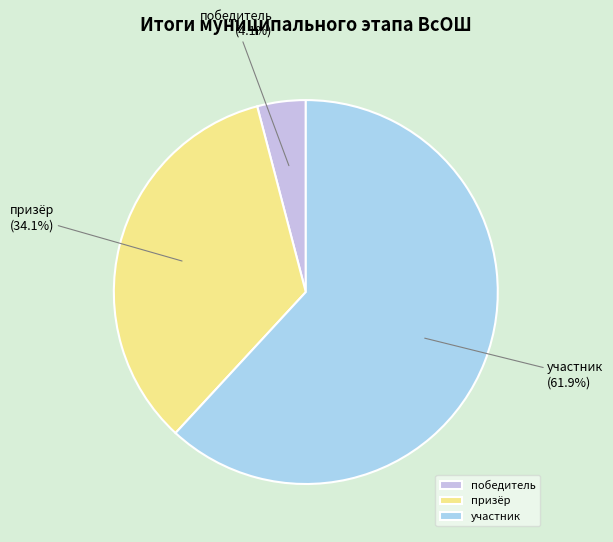

Which slice is the smallest?

победитель